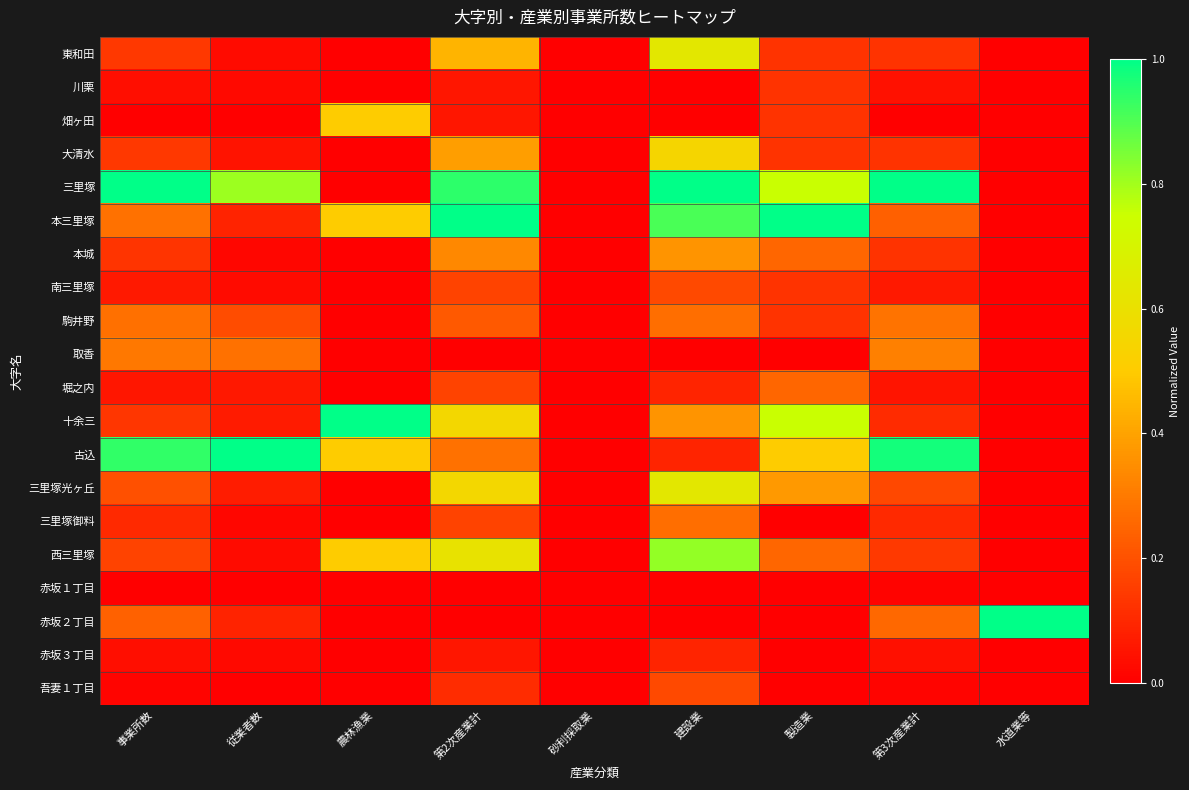

Reading right to left, what are all the values shown in this chart?

東和田: 水道業等=0.0	第3次産業計=0.1	製造業=0.1	建設業=0.6	砂利採取業=0.0	第2次産業計=0.4	農林漁業=0.0	従業者数=0.0	事業所数=0.1
川栗: 水道業等=0.0	第3次産業計=0.0	製造業=0.1	建設業=0.0	砂利採取業=0.0	第2次産業計=0.1	農林漁業=0.0	従業者数=0.0	事業所数=0.0
畑ヶ田: 水道業等=0.0	第3次産業計=0.0	製造業=0.1	建設業=0.0	砂利採取業=0.0	第2次産業計=0.1	農林漁業=0.5	従業者数=0.0	事業所数=0.0
大清水: 水道業等=0.0	第3次産業計=0.1	製造業=0.1	建設業=0.5	砂利採取業=0.0	第2次産業計=0.4	農林漁業=0.0	従業者数=0.0	事業所数=0.1
三里塚: 水道業等=0.0	第3次産業計=1.0	製造業=0.8	建設業=1.0	砂利採取業=0.0	第2次産業計=0.9	農林漁業=0.0	従業者数=0.8	事業所数=1.0
本三里塚: 水道業等=0.0	第3次産業計=0.2	製造業=1.0	建設業=0.9	砂利採取業=0.0	第2次産業計=1.0	農林漁業=0.5	従業者数=0.1	事業所数=0.3
本城: 水道業等=0.0	第3次産業計=0.1	製造業=0.2	建設業=0.4	砂利採取業=0.0	第2次産業計=0.3	農林漁業=0.0	従業者数=0.0	事業所数=0.1
南三里塚: 水道業等=0.0	第3次産業計=0.1	製造業=0.1	建設業=0.2	砂利採取業=0.0	第2次産業計=0.2	農林漁業=0.0	従業者数=0.0	事業所数=0.1
駒井野: 水道業等=0.0	第3次産業計=0.3	製造業=0.1	建設業=0.3	砂利採取業=0.0	第2次産業計=0.2	農林漁業=0.0	従業者数=0.2	事業所数=0.3
取香: 水道業等=0.0	第3次産業計=0.3	製造業=0.0	建設業=0.0	砂利採取業=0.0	第2次産業計=0.0	農林漁業=0.0	従業者数=0.3	事業所数=0.3
堀之内: 水道業等=0.0	第3次産業計=0.1	製造業=0.2	建設業=0.1	砂利採取業=0.0	第2次産業計=0.2	農林漁業=0.0	従業者数=0.1	事業所数=0.1
十余三: 水道業等=0.0	第3次産業計=0.1	製造業=0.8	建設業=0.4	砂利採取業=0.0	第2次産業計=0.6	農林漁業=1.0	従業者数=0.1	事業所数=0.1
古込: 水道業等=0.0	第3次産業計=1.0	製造業=0.5	建設業=0.1	砂利採取業=0.0	第2次産業計=0.3	農林漁業=0.5	従業者数=1.0	事業所数=0.9
三里塚光ヶ丘: 水道業等=0.0	第3次産業計=0.2	製造業=0.4	建設業=0.6	砂利採取業=0.0	第2次産業計=0.6	農林漁業=0.0	従業者数=0.1	事業所数=0.2
三里塚御料: 水道業等=0.0	第3次産業計=0.1	製造業=0.0	建設業=0.3	砂利採取業=0.0	第2次産業計=0.2	農林漁業=0.0	従業者数=0.0	事業所数=0.1
西三里塚: 水道業等=0.0	第3次産業計=0.1	製造業=0.2	建設業=0.8	砂利採取業=0.0	第2次産業計=0.6	農林漁業=0.5	従業者数=0.0	事業所数=0.2
赤坂１丁目: 水道業等=0.0	第3次産業計=0.0	製造業=0.0	建設業=0.0	砂利採取業=0.0	第2次産業計=0.0	農林漁業=0.0	従業者数=0.0	事業所数=0.0
赤坂２丁目: 水道業等=1.0	第3次産業計=0.3	製造業=0.0	建設業=0.0	砂利採取業=0.0	第2次産業計=0.0	農林漁業=0.0	従業者数=0.1	事業所数=0.2
赤坂３丁目: 水道業等=0.0	第3次産業計=0.0	製造業=0.0	建設業=0.1	砂利採取業=0.0	第2次産業計=0.1	農林漁業=0.0	従業者数=0.0	事業所数=0.0
吾妻１丁目: 水道業等=0.0	第3次産業計=0.0	製造業=0.0	建設業=0.2	砂利採取業=0.0	第2次産業計=0.1	農林漁業=0.0	従業者数=0.0	事業所数=0.0